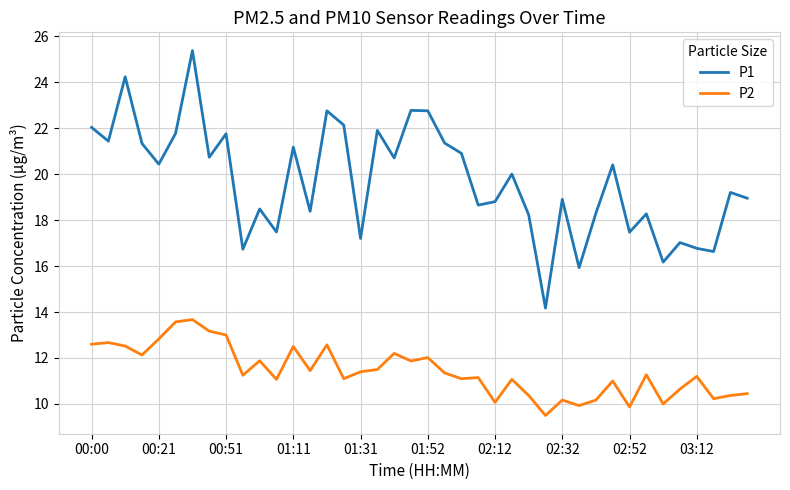

Rank the series by their maximum value, from lowest to highest.

P2, P1